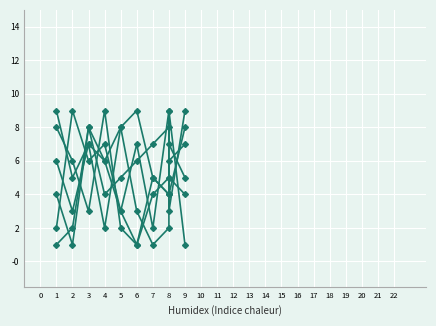

In col_3, how many points are lower than both neighbors (excluding endpoints)?

3